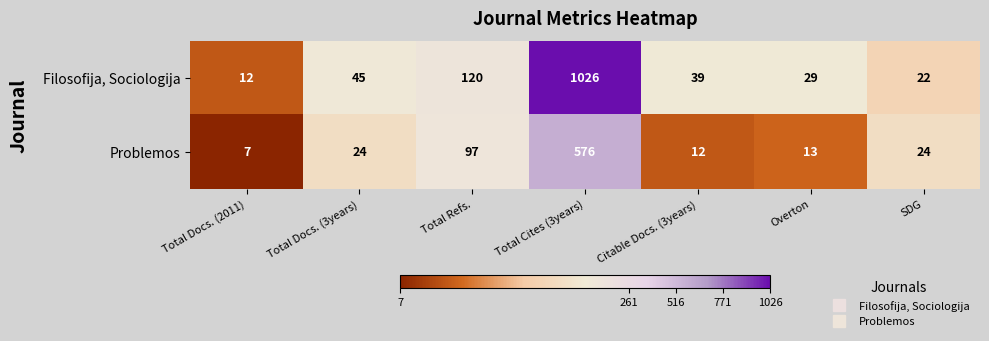

Between Total Docs. (2011) and SDG, which series saw the biggest shift?

Problemos